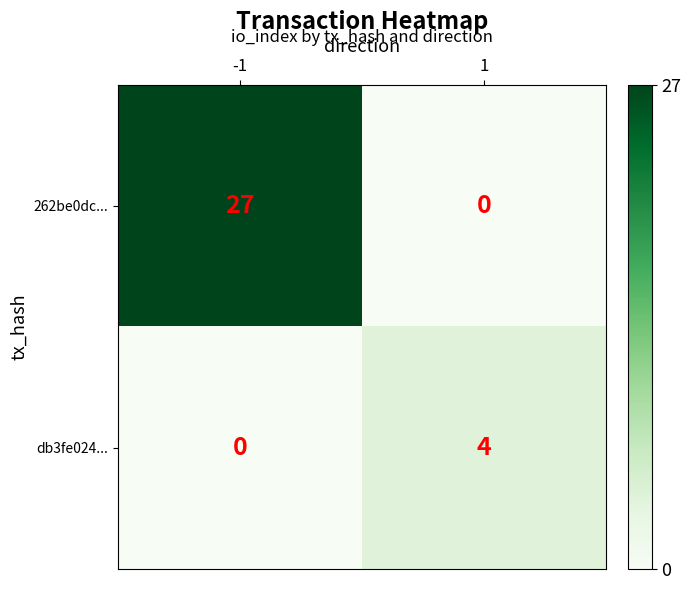

Is it true that 262be0dc... equals 0 at 1?

True